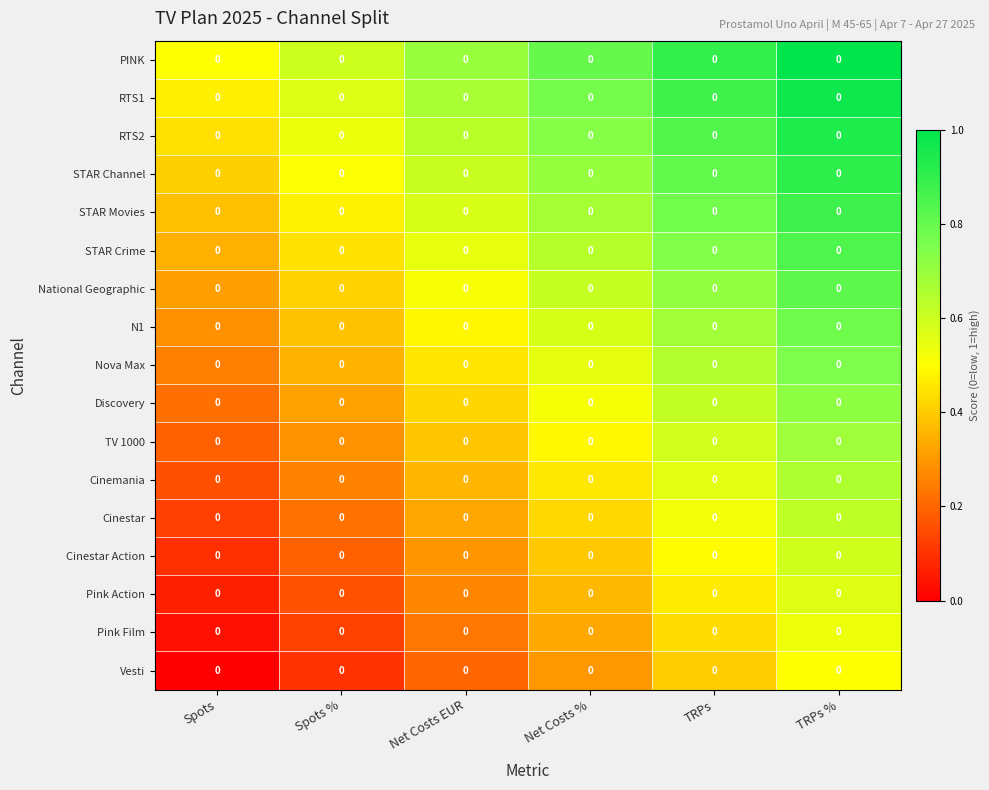

What is the difference between the maximum and second lowest values in the Pink Film series?

0.4